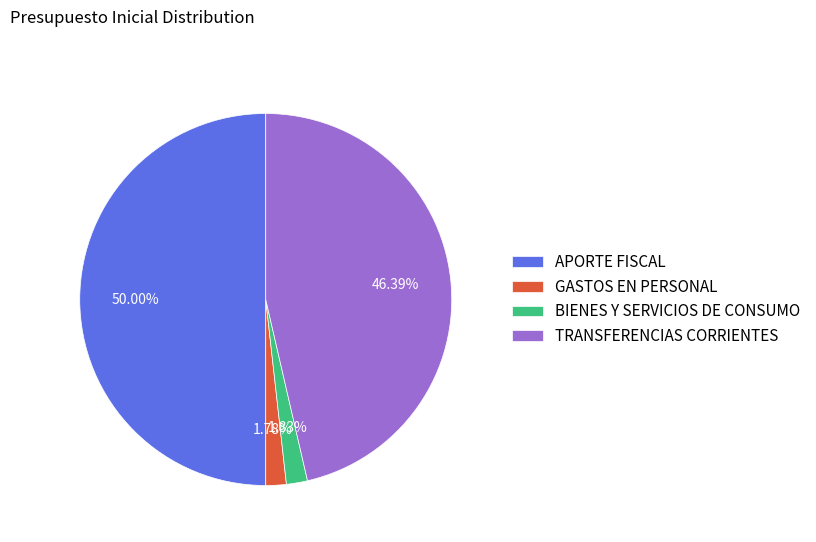

What percentage is the BIENES Y SERVICIOS DE CONSUMO slice, to the nearest percent?

2%